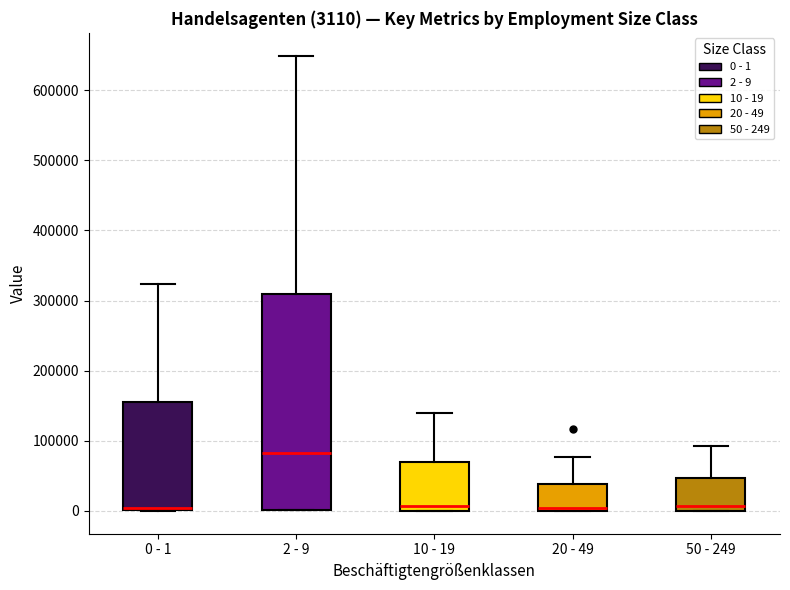

Which box is the tallest, from its lower edge to its upper edge?

2 - 9